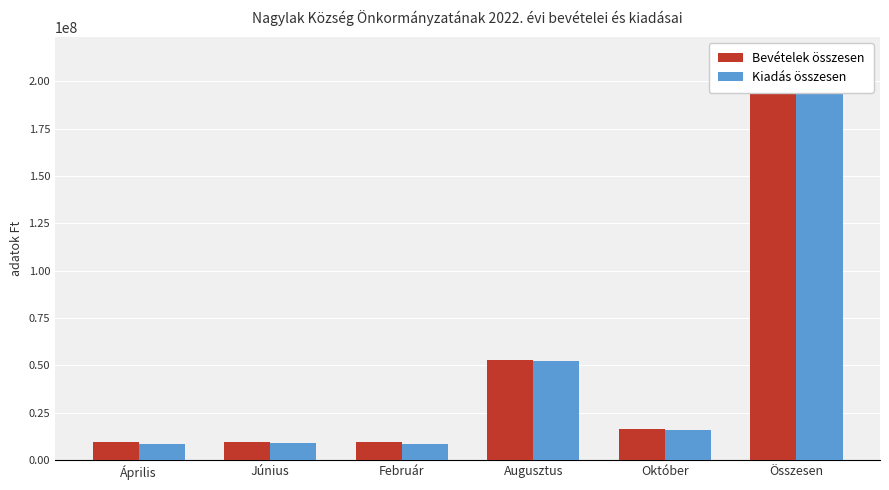

What is the spread (max minus min) of values at Június?

305613.6